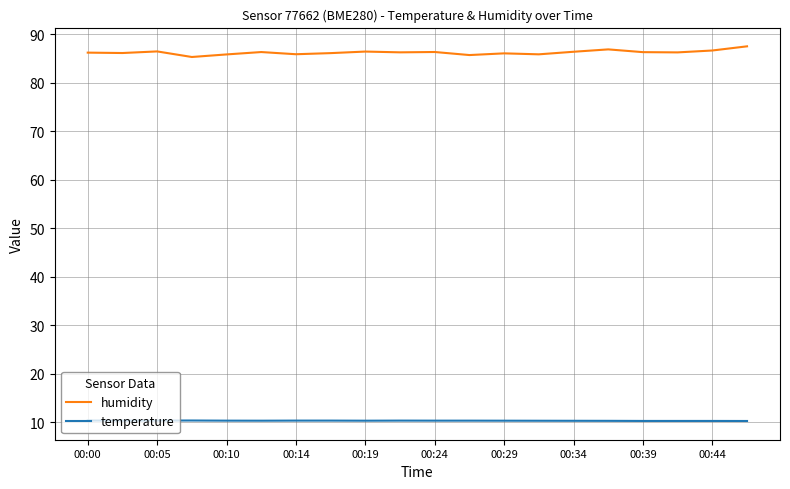

Which series has the widest spread of values?

humidity